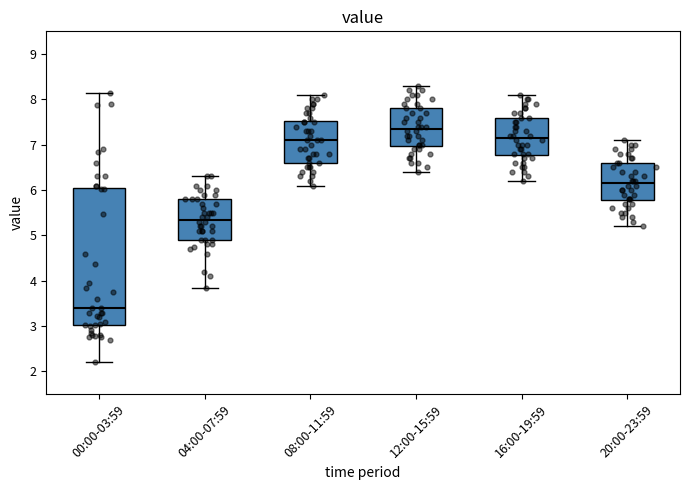

Which box is the tallest, from its lower edge to its upper edge?

00:00-03:59